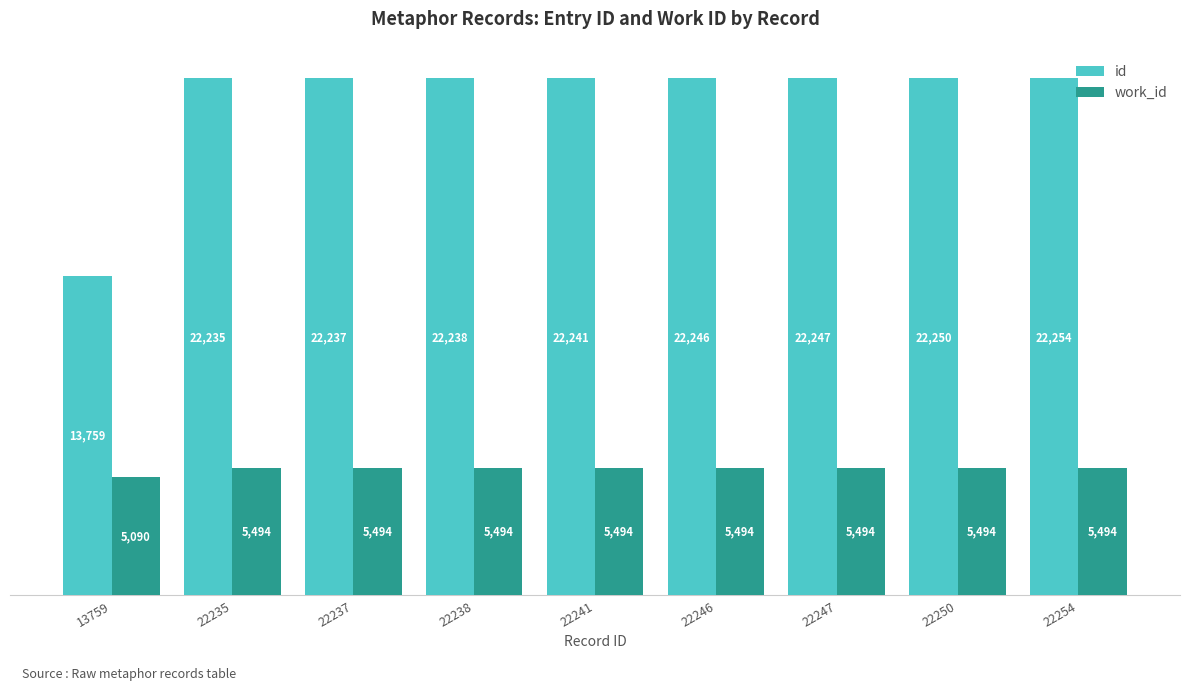

Which series changed the most between 22235 and 22241?

id